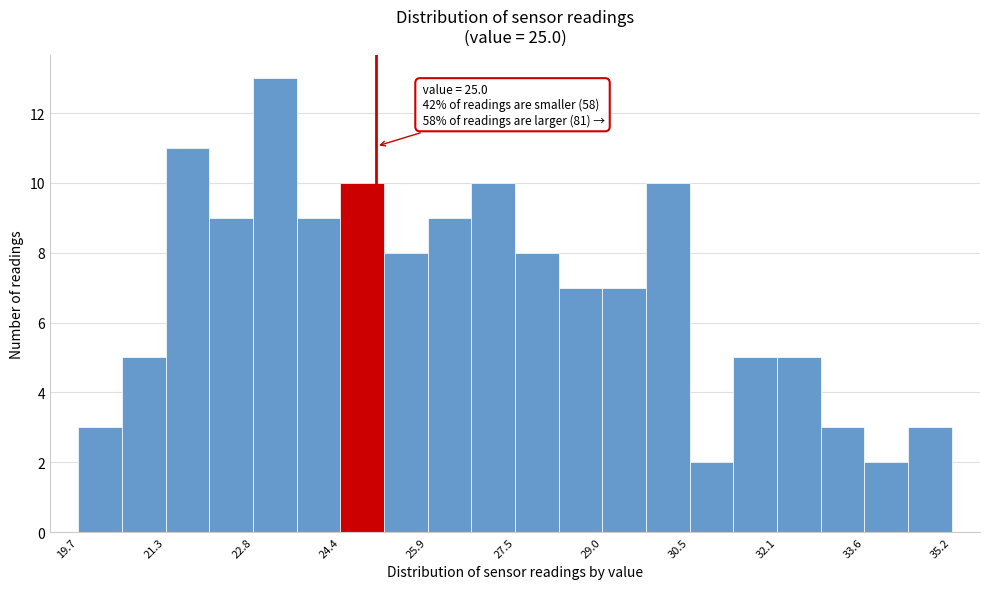

Read against the x-axis, roughly where is the centre of the tallest bar?

23.2